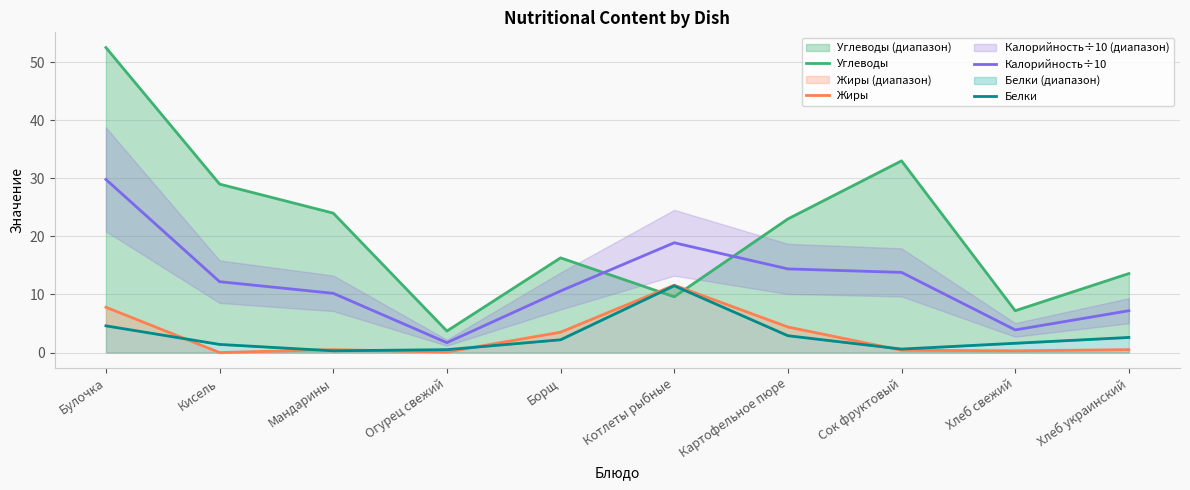

What is the difference between the Углеводы values at Огурец свежий and Кисель?

25.3